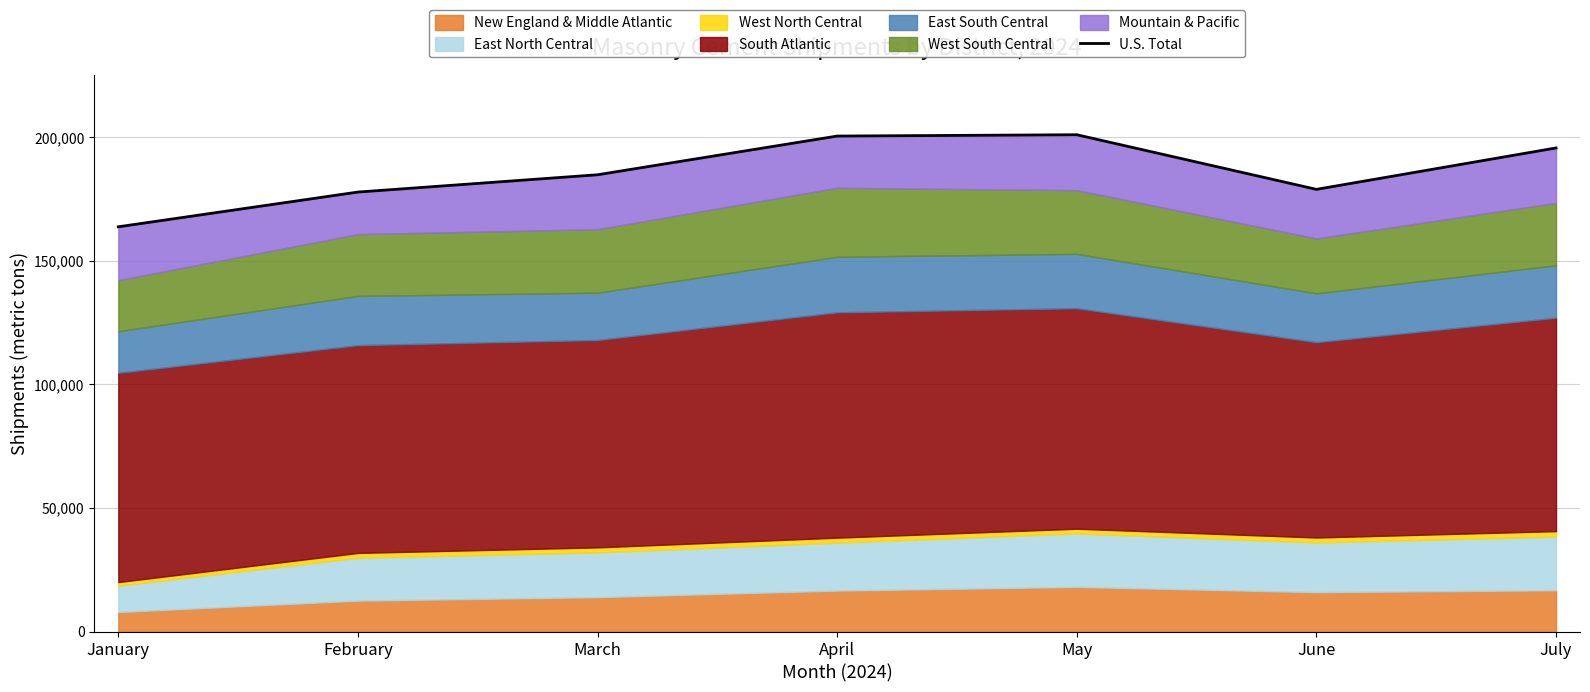

How many data points does each series have?

7